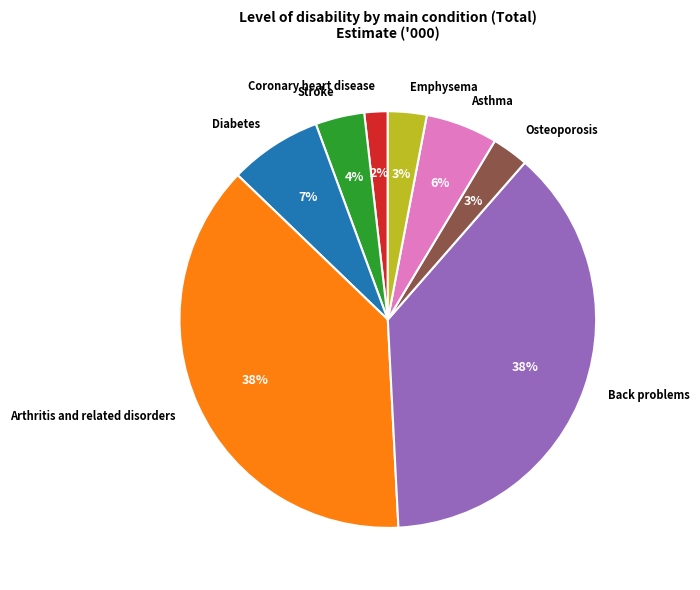

Does any single category account for the majority?

No